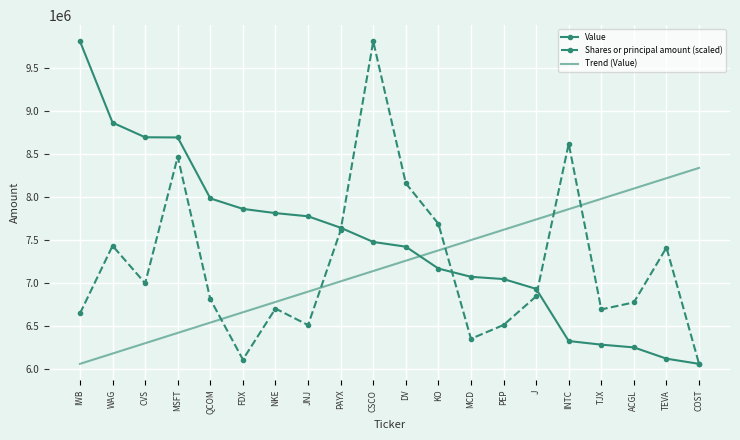

True or false: Trend (Value) and Shares or principal amount (scaled) intersect in this chart.

True